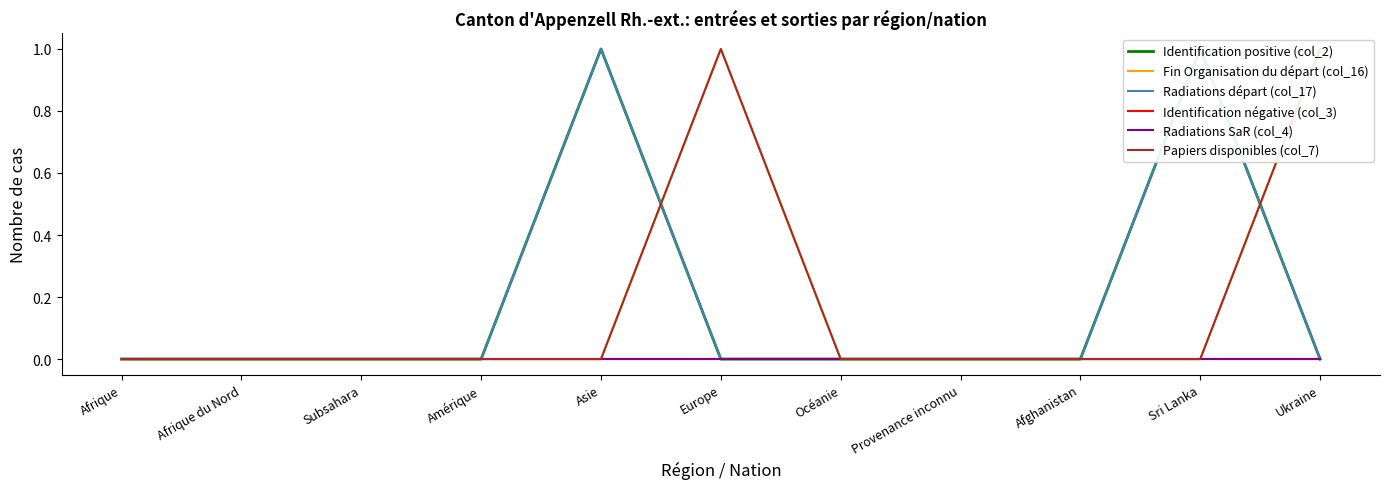

Is this an area chart (filled region under the line)?

No